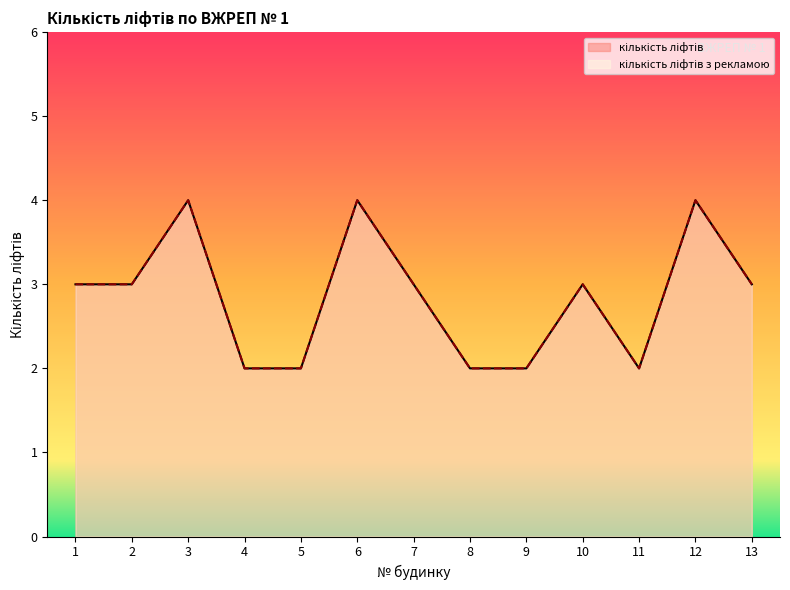

Is it true that кількість ліфтів з рекламою equals 3 at 13?

True